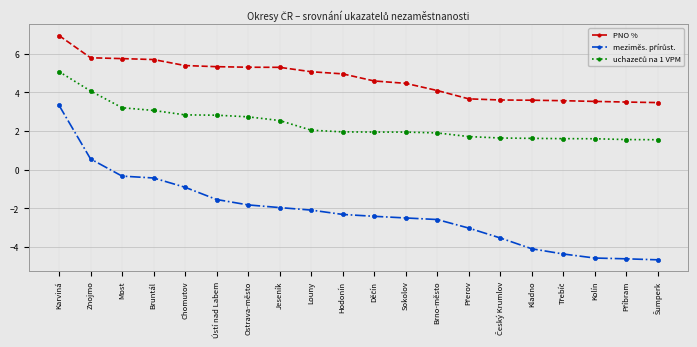

How many data points does each series have?

20